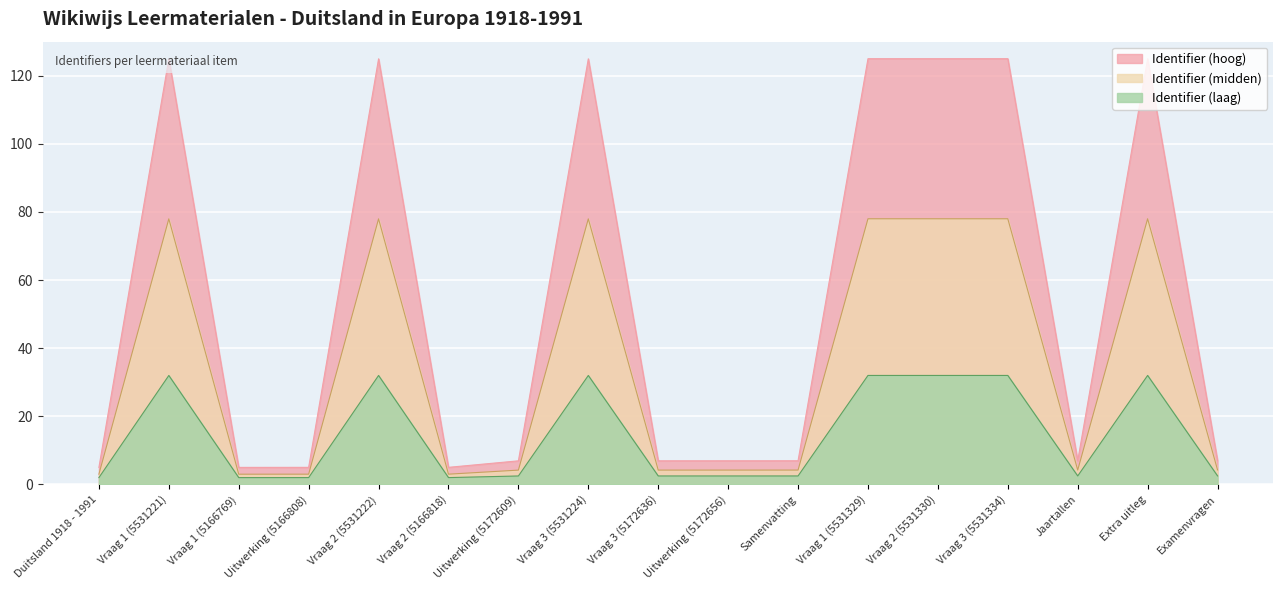

List the series in order of their overall mean, lowest first.

Identifier (laag), Identifier (midden), Identifier (hoog)